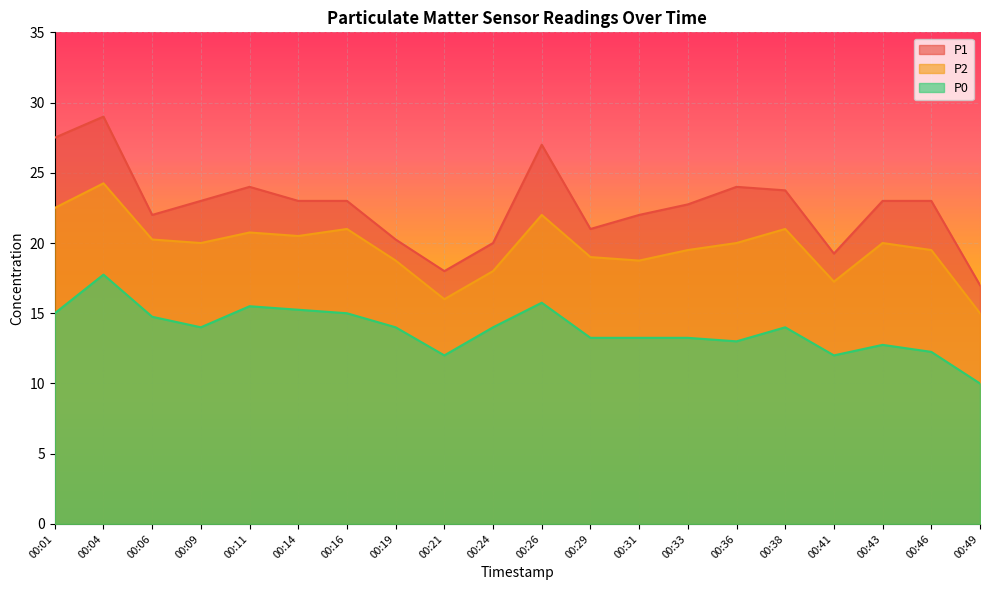

What is the approximate value of P0 at 00:41?

12.0